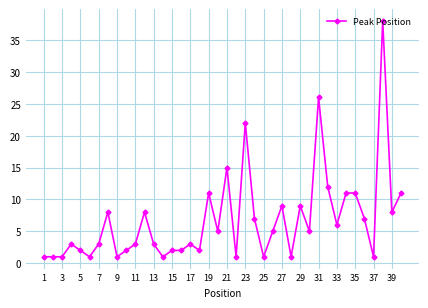

True or false: the data has more than 0 interior local peaks.

True